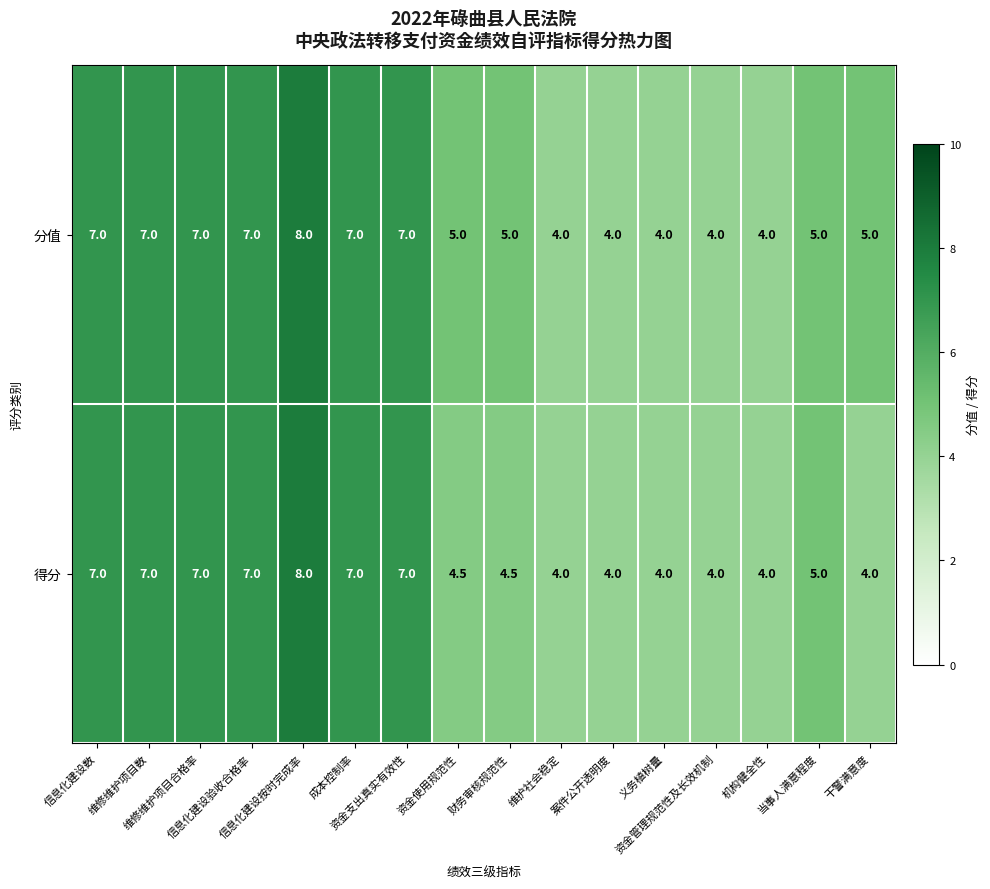

What is the average value of the 分值 series?

5.6